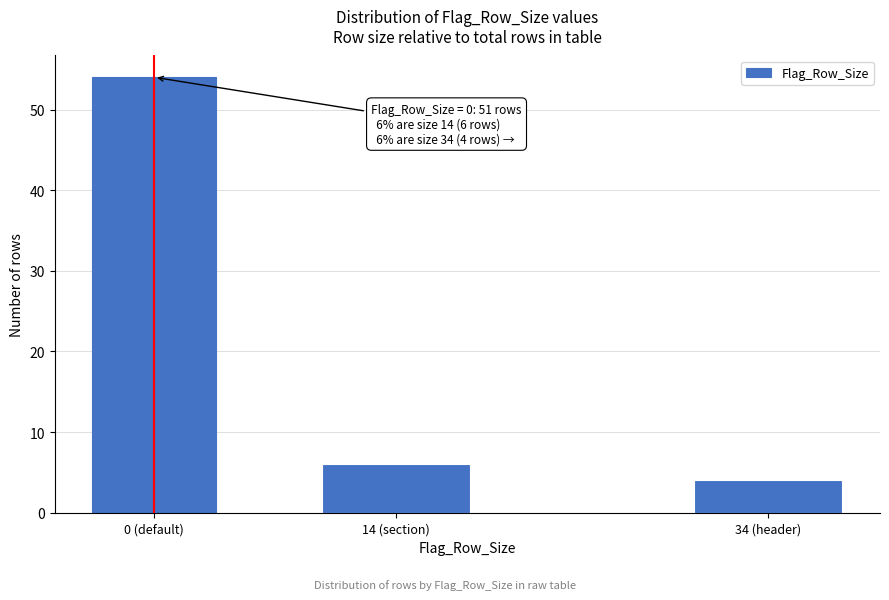

Reading left to right, what are all the values shown in this chart?

0 (default)=54	14 (section)=6	34 (header)=4